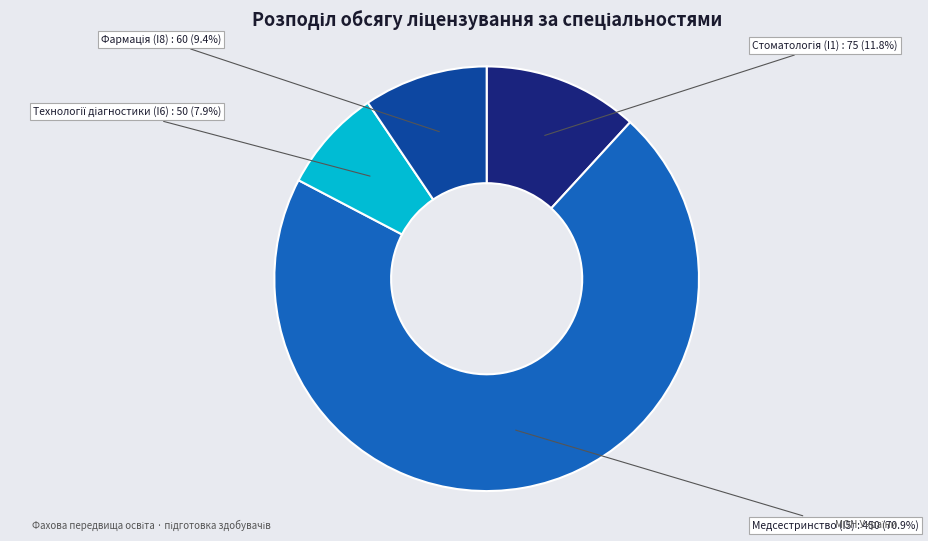

To the nearest percent, what portion does Медсестринство (I5) represent?

71%